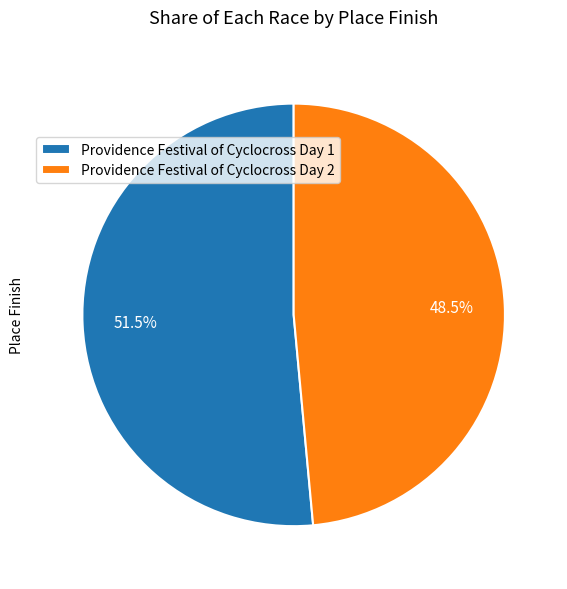

Which slice is the largest?

Providence Festival of Cyclocross Day 1